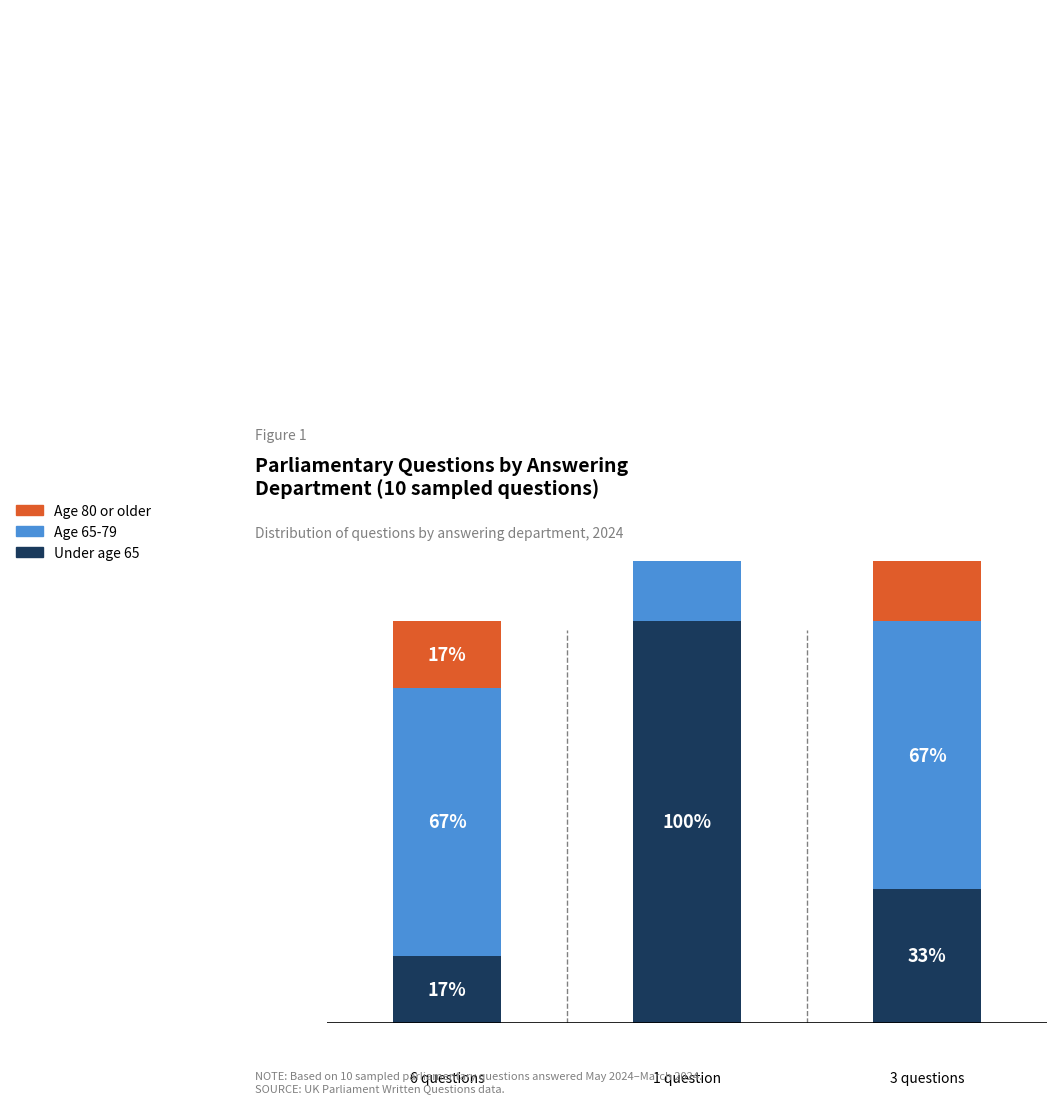

At which category is the sum across all series the highest?

Treasury